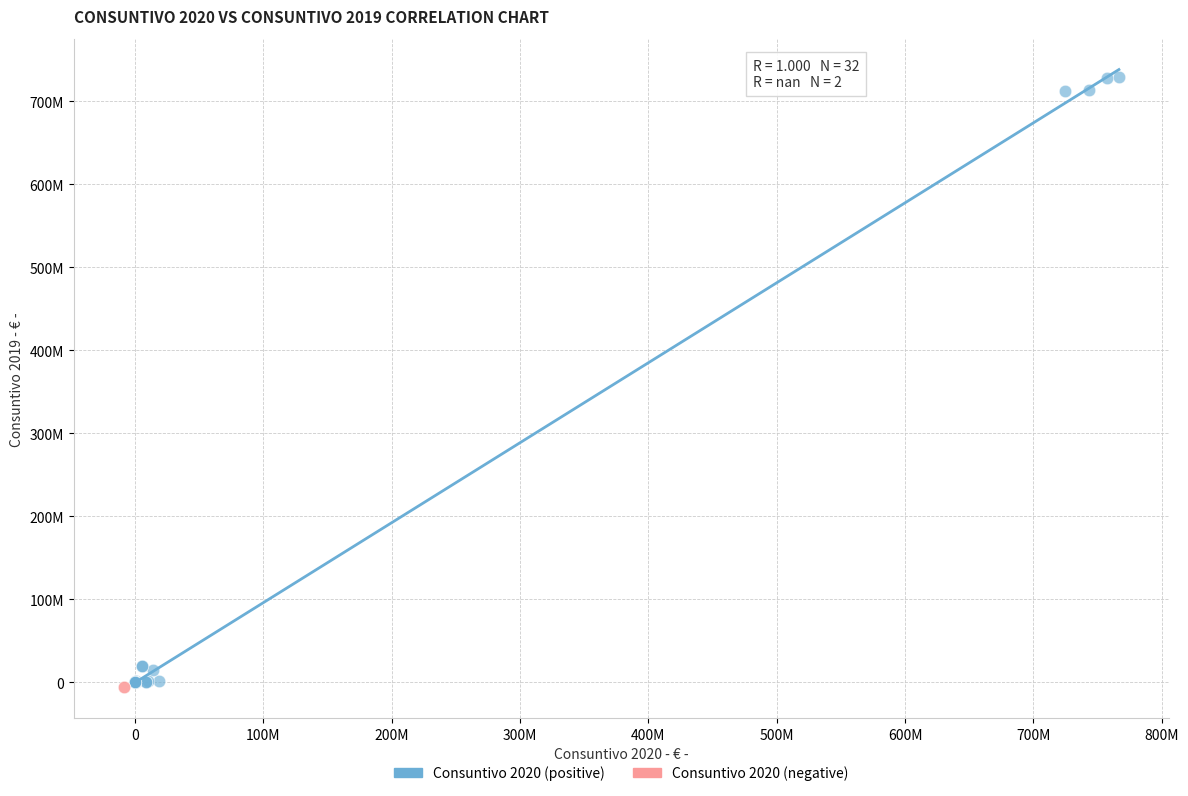

What are all the series names shown in the legend?

Consuntivo 2020 (positive), Consuntivo 2020 (negative)